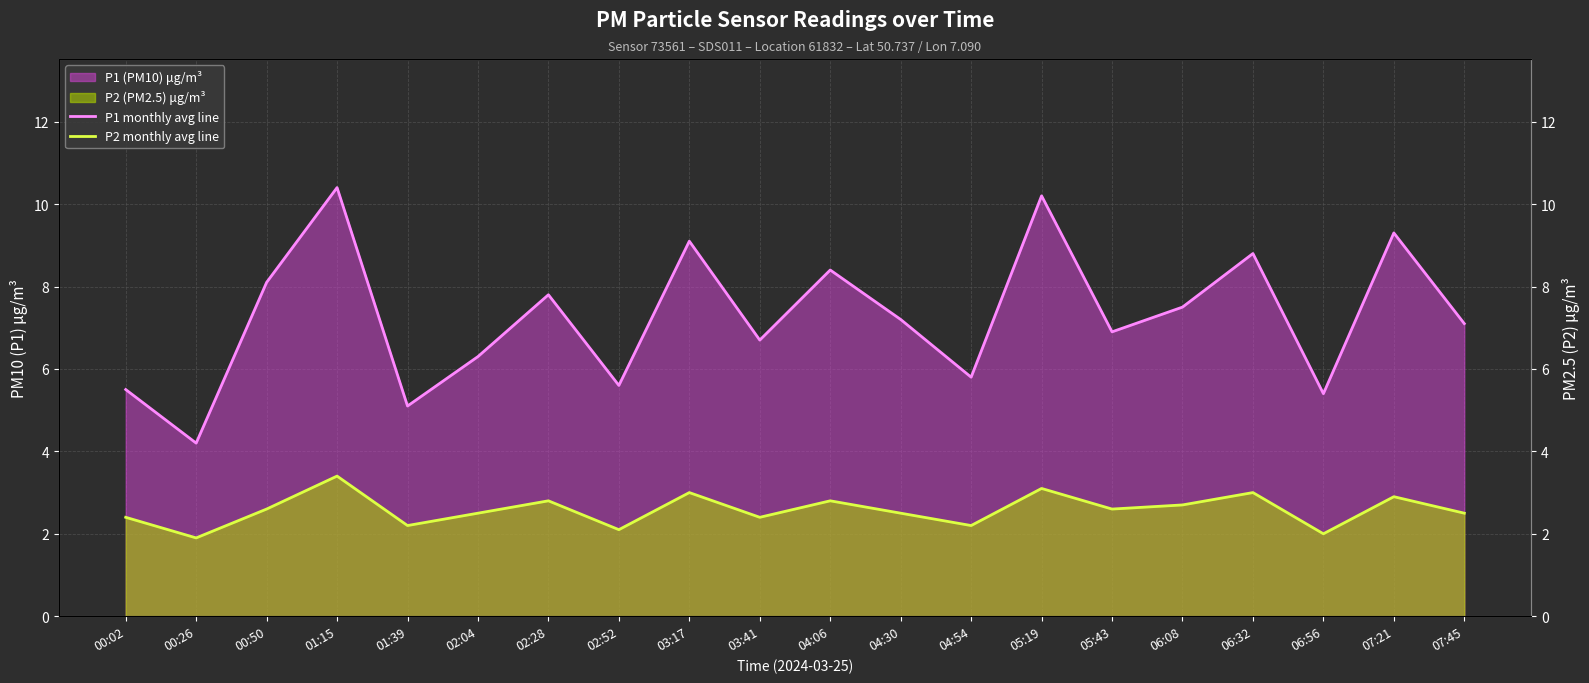

Which series changed the most between 06:08 and 06:56?

P1 monthly avg line